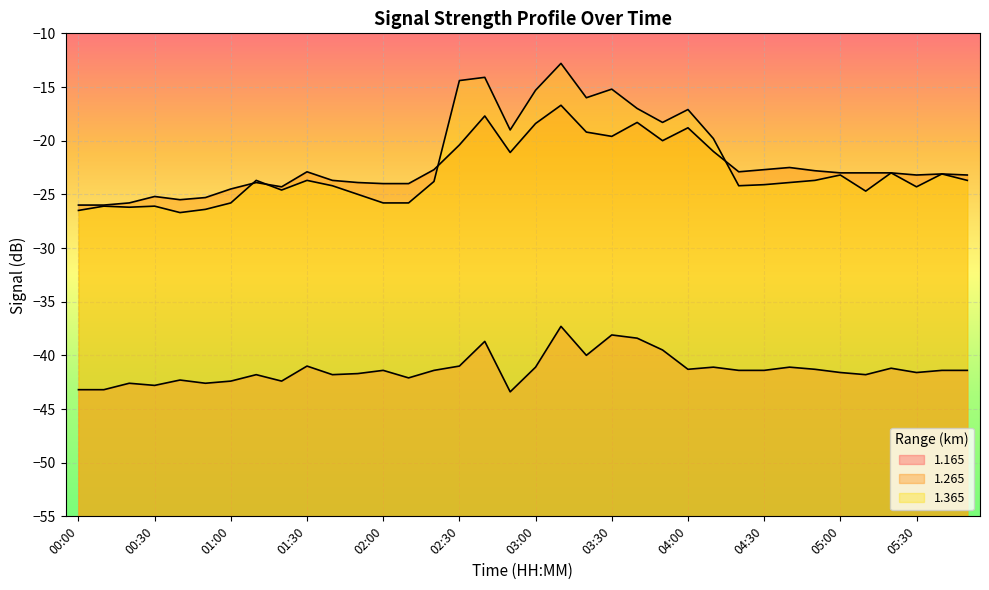

What is the label of the 33rd point from the left?

05:20